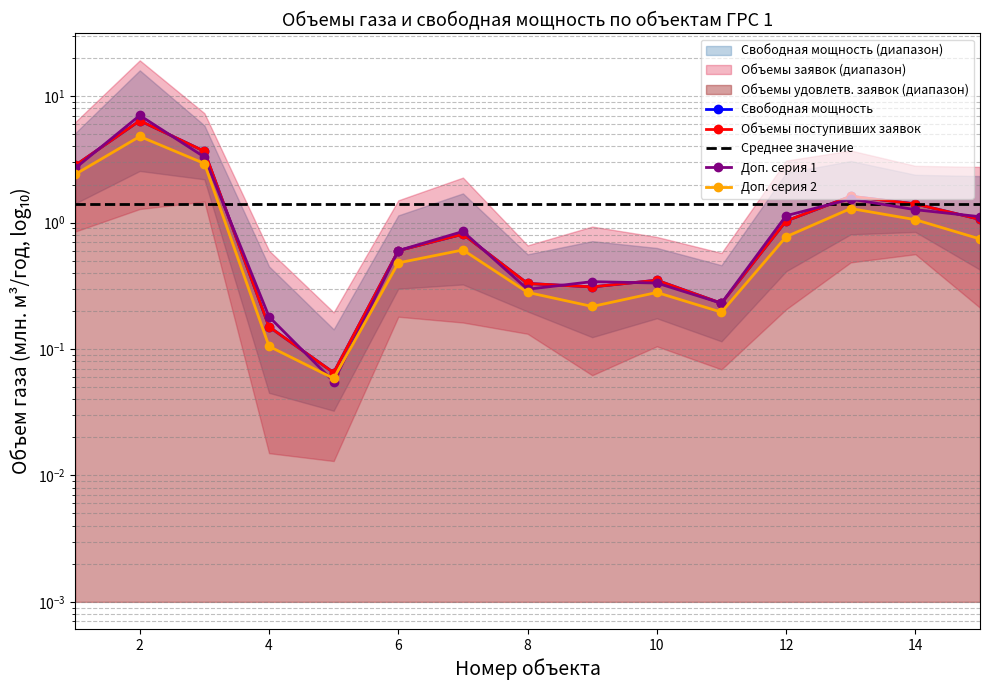

True or false: Объемы поступивших заявок has a value of 3.7 at 2.

False